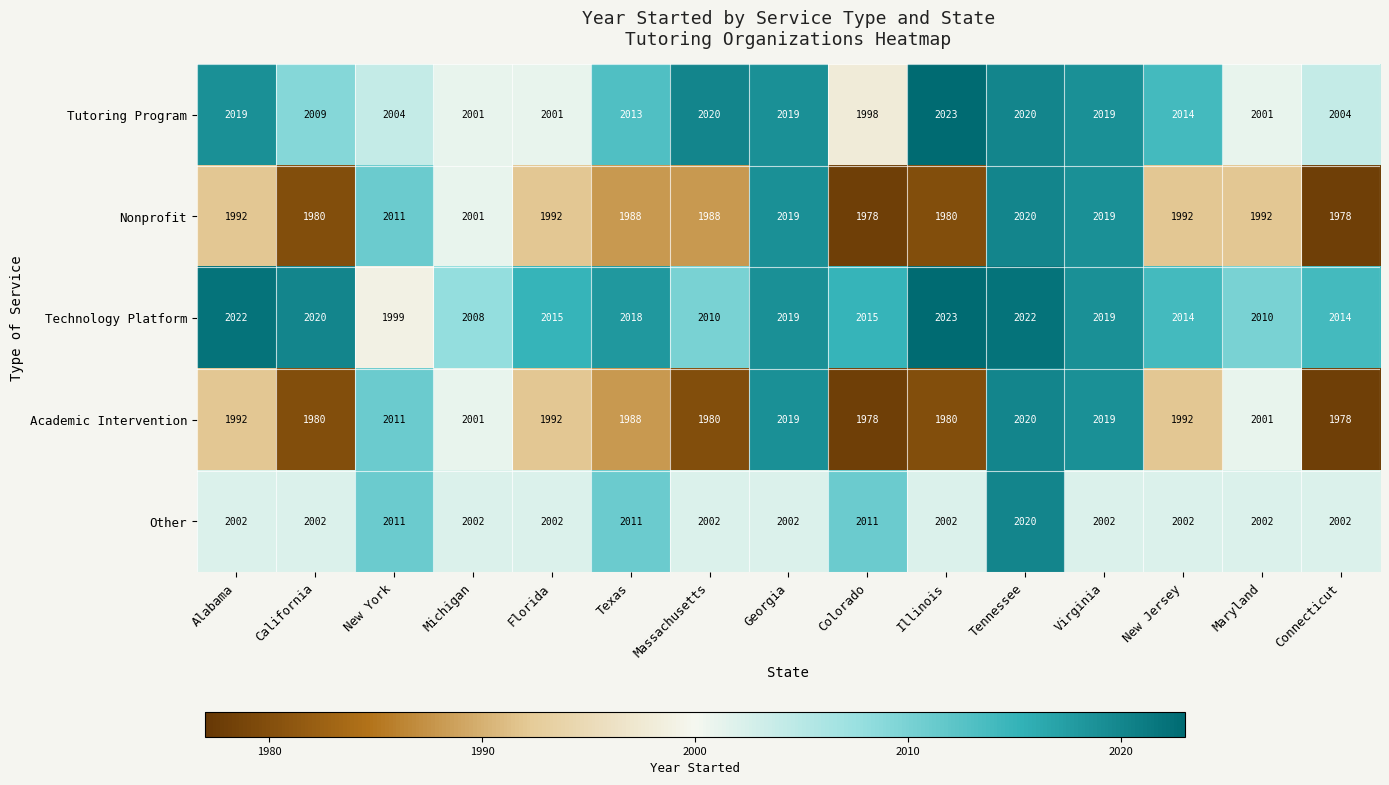

What is the sum of all Nonprofit values?

29930